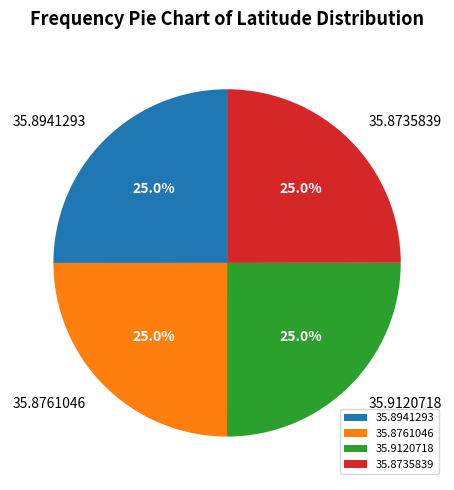

Is 35.9120718 the majority of the pie?

No